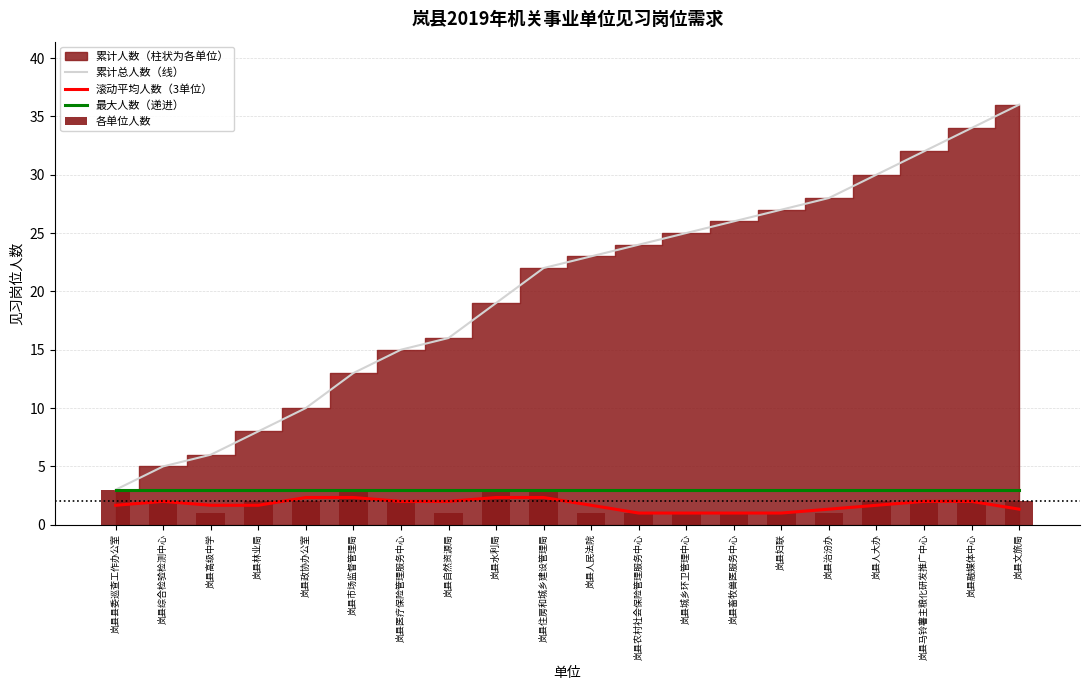

Reading left to right, extract all data points from this chart.

累计总人数（线）: 3.0	5.0	6.0	8.0	10.0	13.0	15.0	16.0	19.0	22.0	23.0	24.0	25.0	26.0	27.0	28.0	30.0	32.0	34.0	36.0
滚动平均人数（3单位）: 1.7	2.0	1.7	1.7	2.3	2.3	2.0	2.0	2.3	2.3	1.7	1.0	1.0	1.0	1.0	1.3	1.7	2.0	2.0	1.3
最大人数（递进）: 3.0	3.0	3.0	3.0	3.0	3.0	3.0	3.0	3.0	3.0	3.0	3.0	3.0	3.0	3.0	3.0	3.0	3.0	3.0	3.0
各单位人数: 3.0	2.0	1.0	2.0	2.0	3.0	2.0	1.0	3.0	3.0	1.0	1.0	1.0	1.0	1.0	1.0	2.0	2.0	2.0	2.0